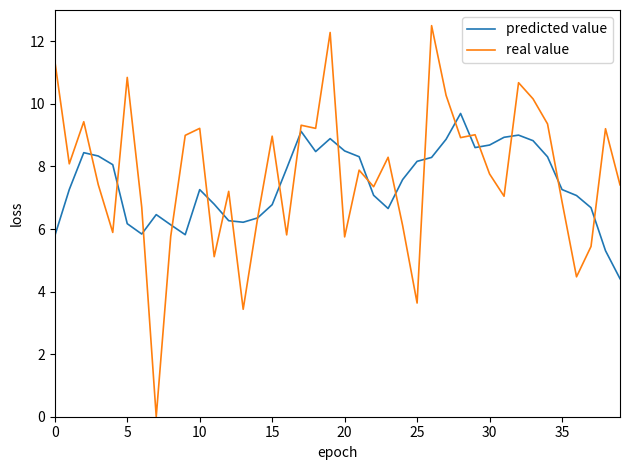

Rank the series by their maximum value, from lowest to highest.

predicted value, real value